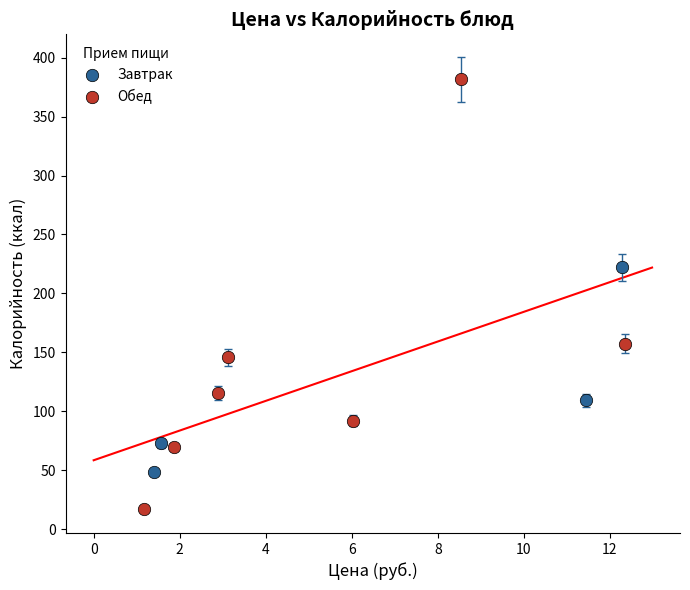

Which series has the largest Y range (max minus min)?

Обед